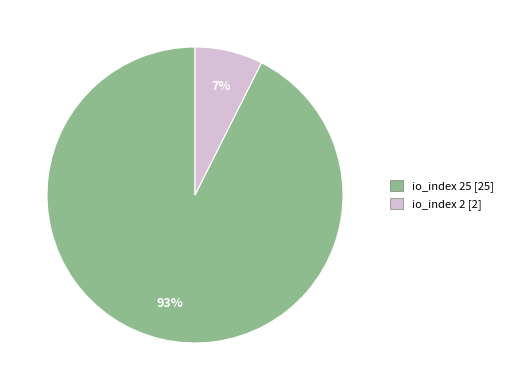

To the nearest percent, what is the average slice percentage?

50%